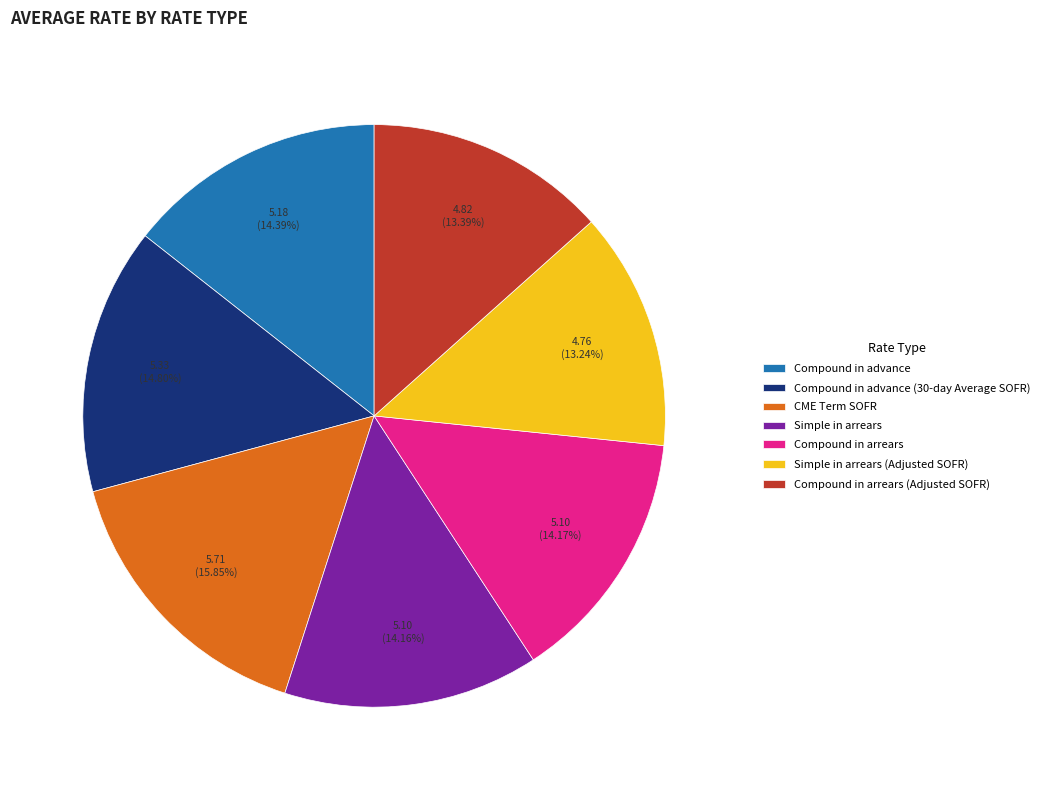

Which category has the biggest portion of the pie?

CME Term SOFR